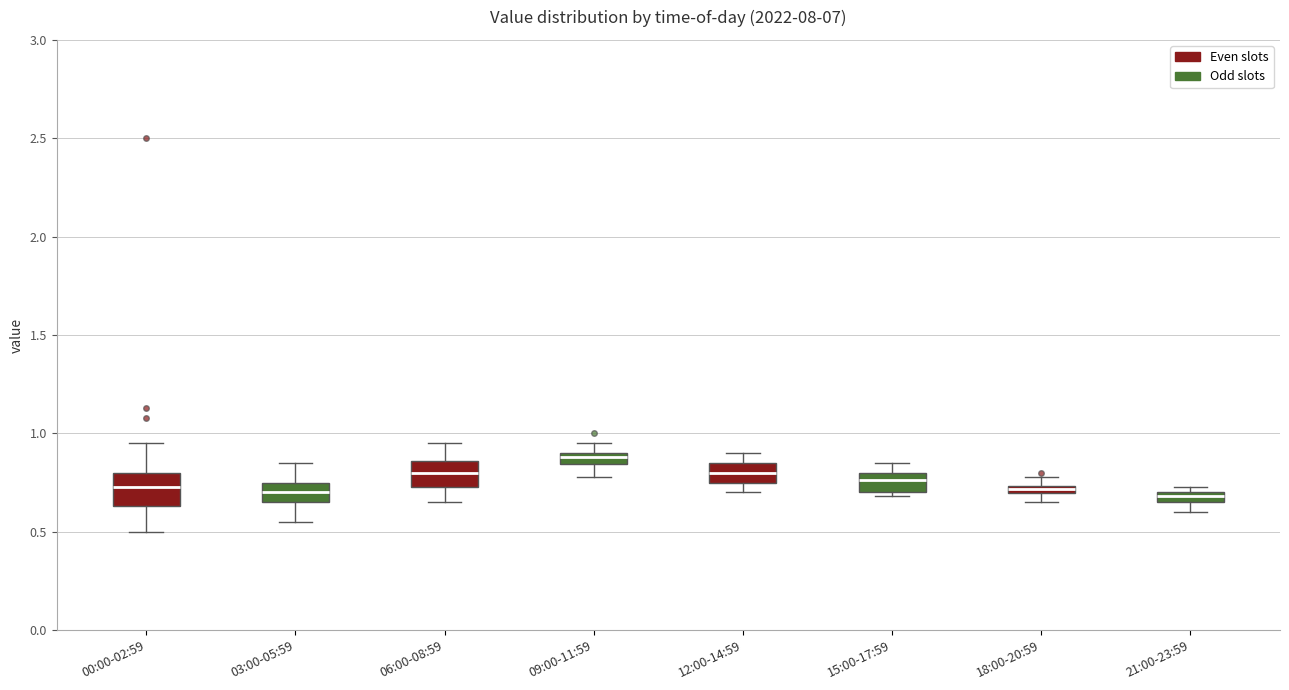

Which box's median line is the highest?

09:00-11:59